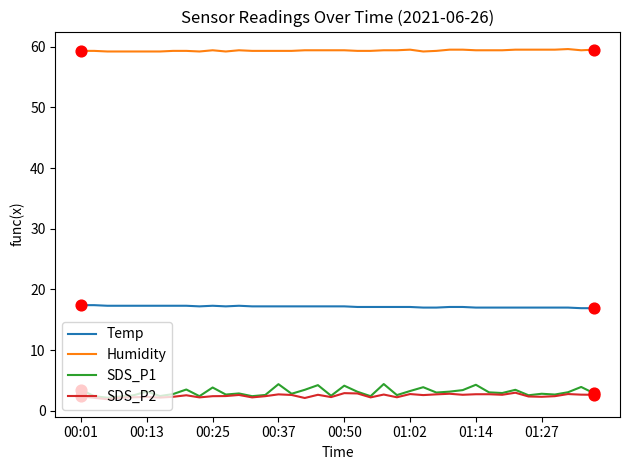

Which series has the widest spread of values?

SDS_P1